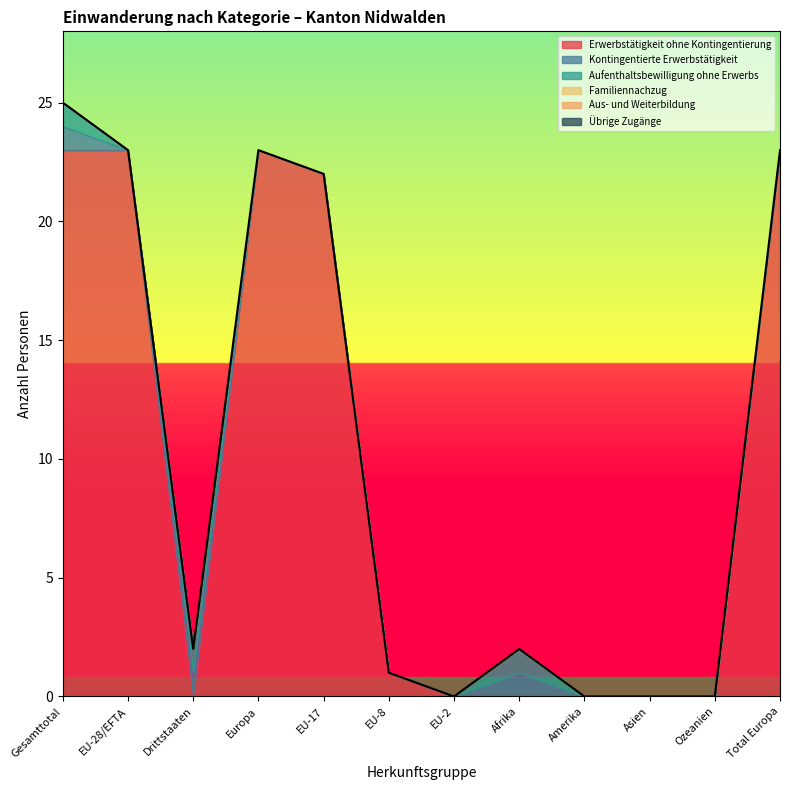

True or false: Erwerbstätigkeit ohne Kontingentierung and Familiennachzug intersect in this chart.

False